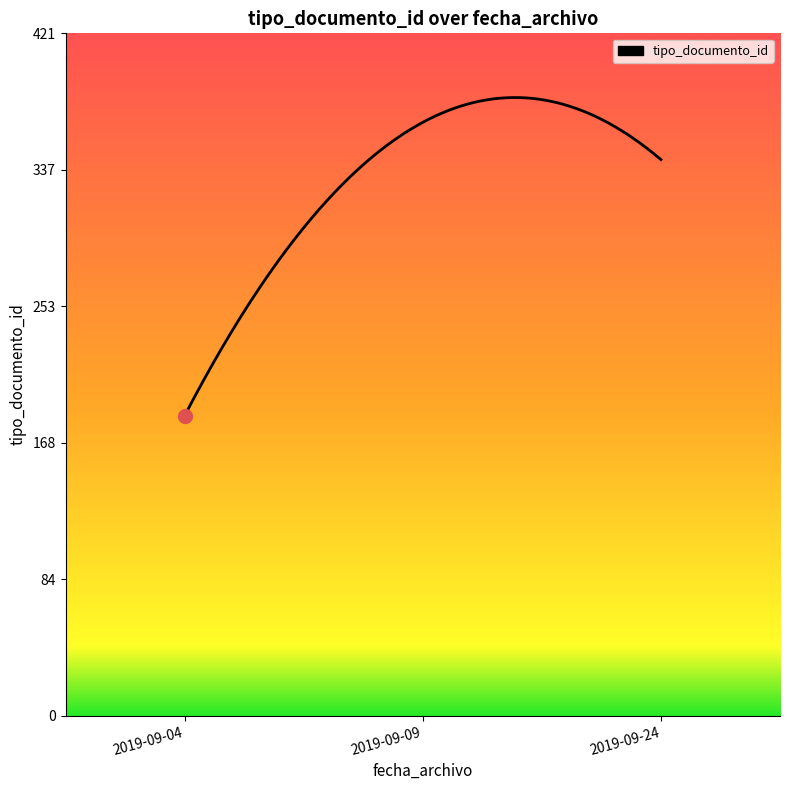

What is the minimum value shown in the chart?

185.0